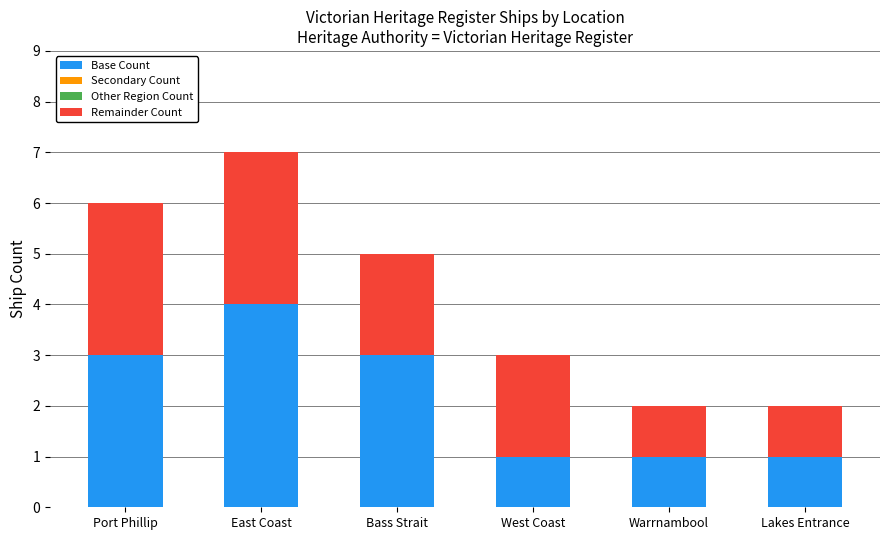

Reading left to right, list the values for the Base Count series.

Port Phillip=3	East Coast=4	Bass Strait=3	West Coast=1	Warrnambool=1	Lakes Entrance=1